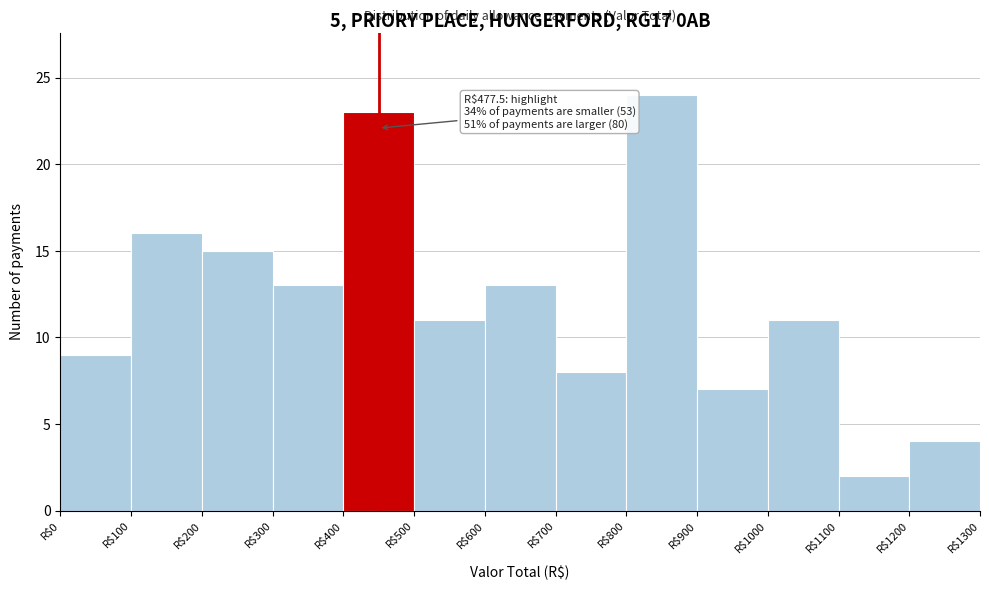

Over which range of the x-axis is the bar tallest?

800 to 900